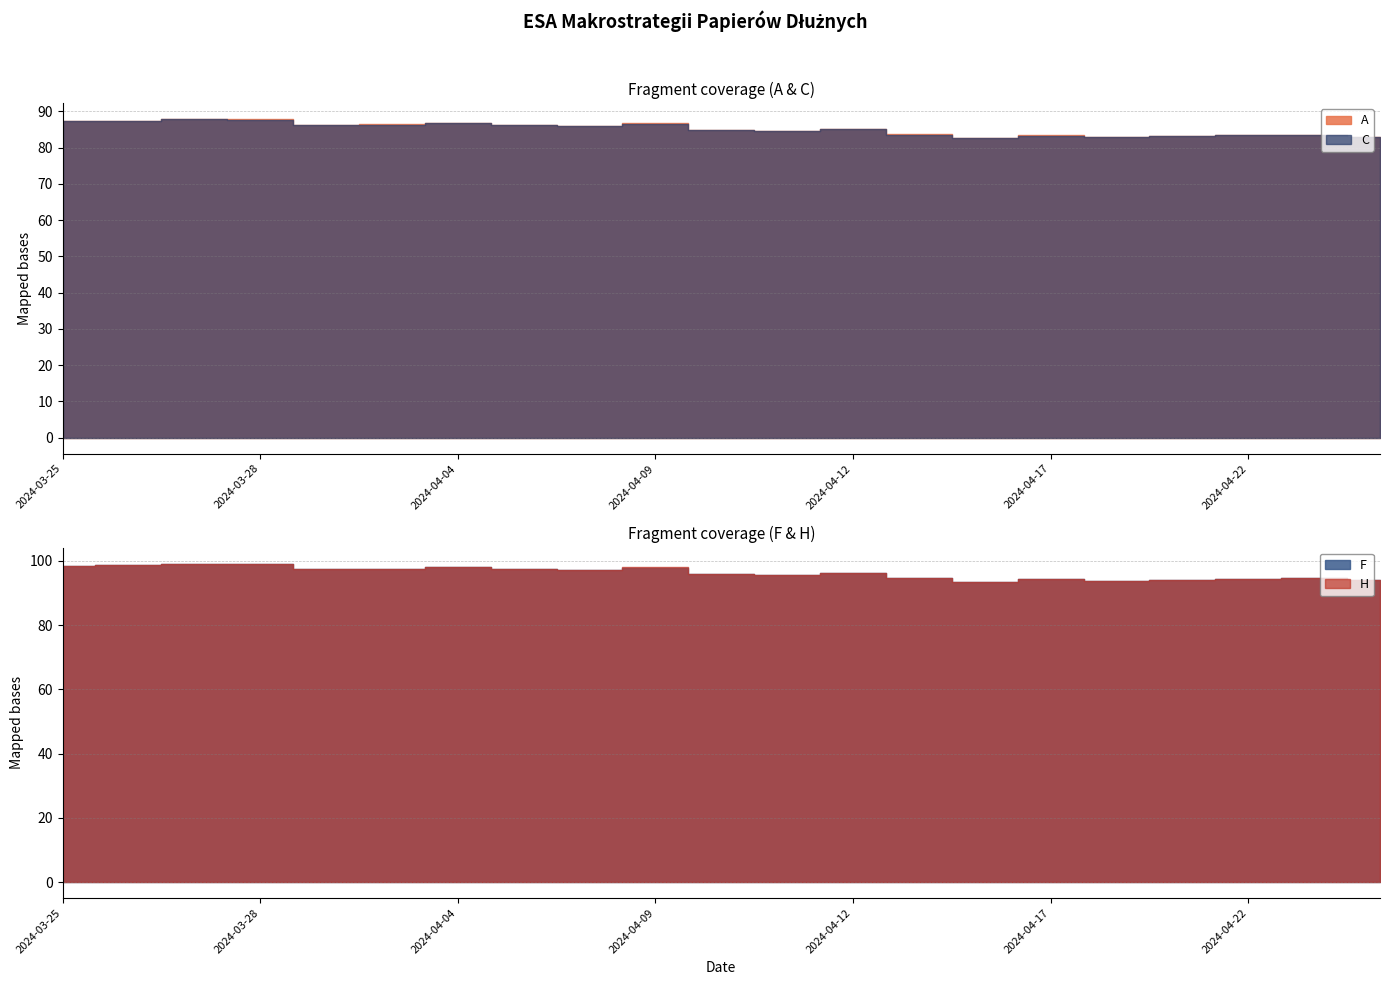

How many lines are shown in the chart?

4